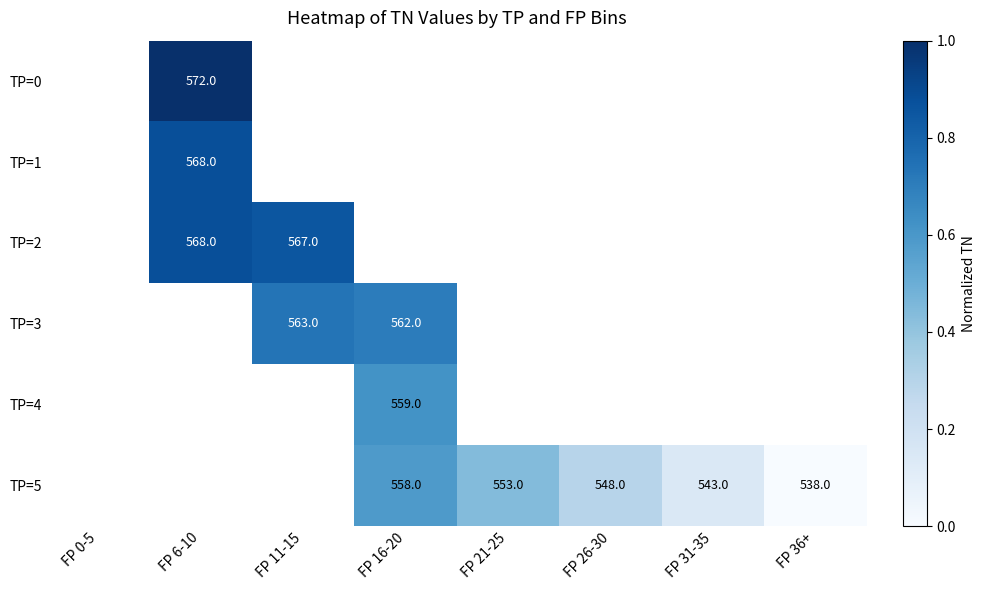

The value of TP=2 at FP 11-15 is 567. True or false?

True